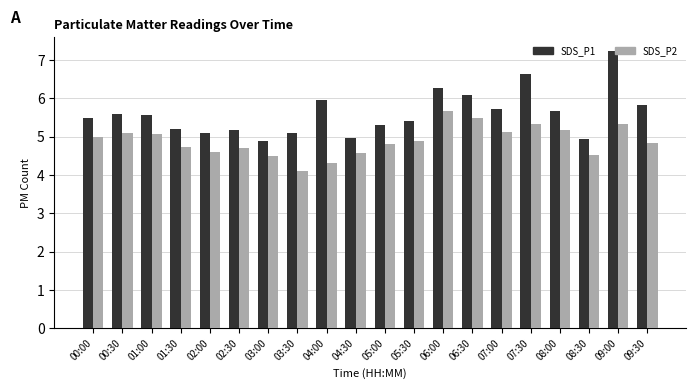

At which category is the sum across all series the highest?

09:00